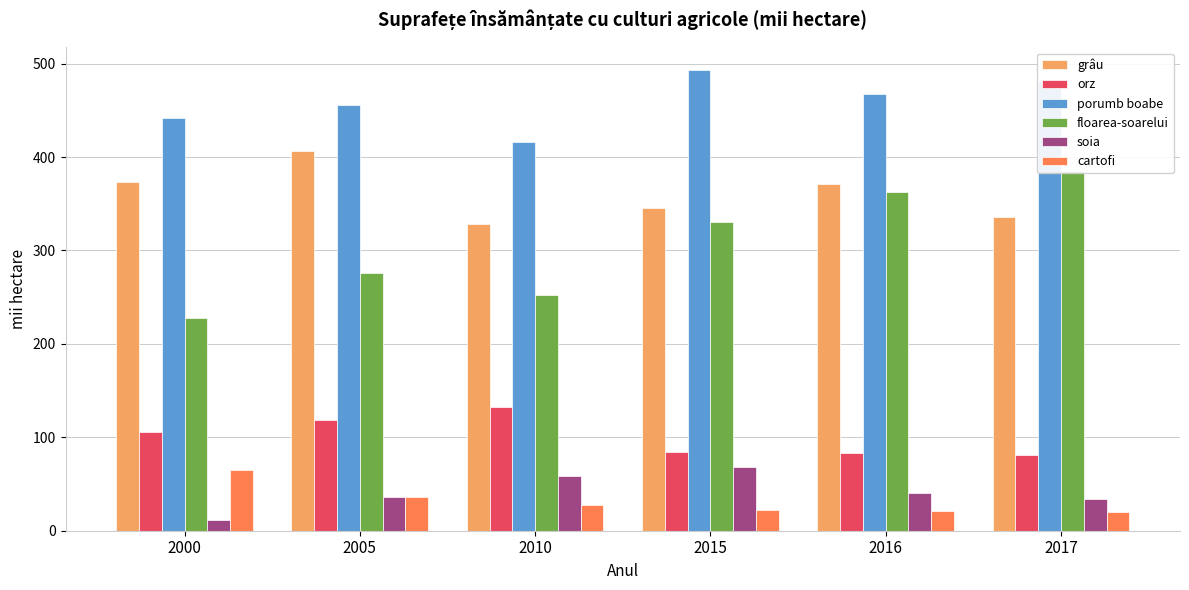

What is the difference between the second highest and second lowest values in the soia series?

25.0